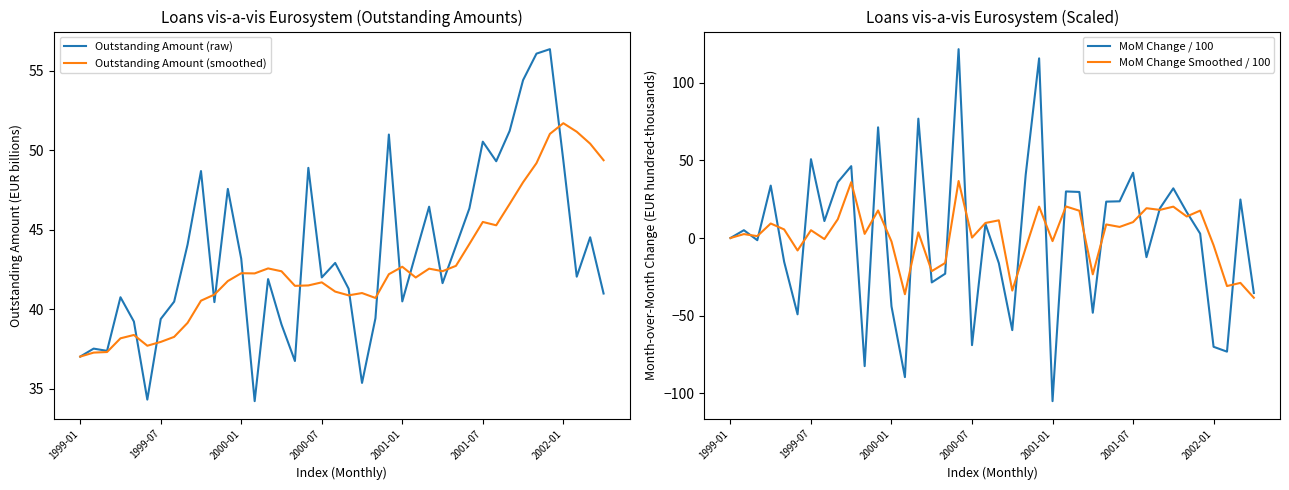

Which series has the widest spread of values?

MoM Change / 100